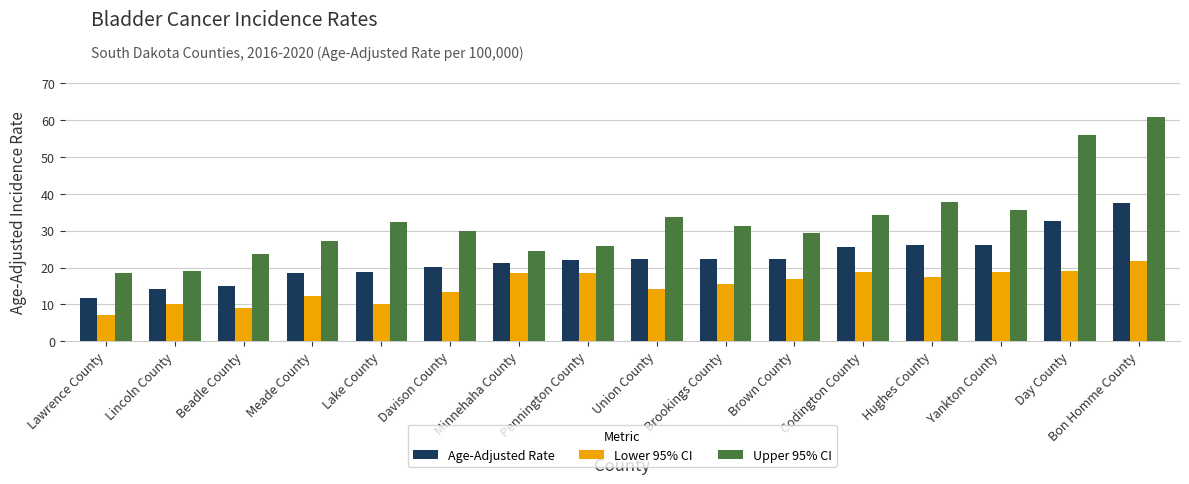

What is the difference between the highest and lowest values at Brookings County?

15.7